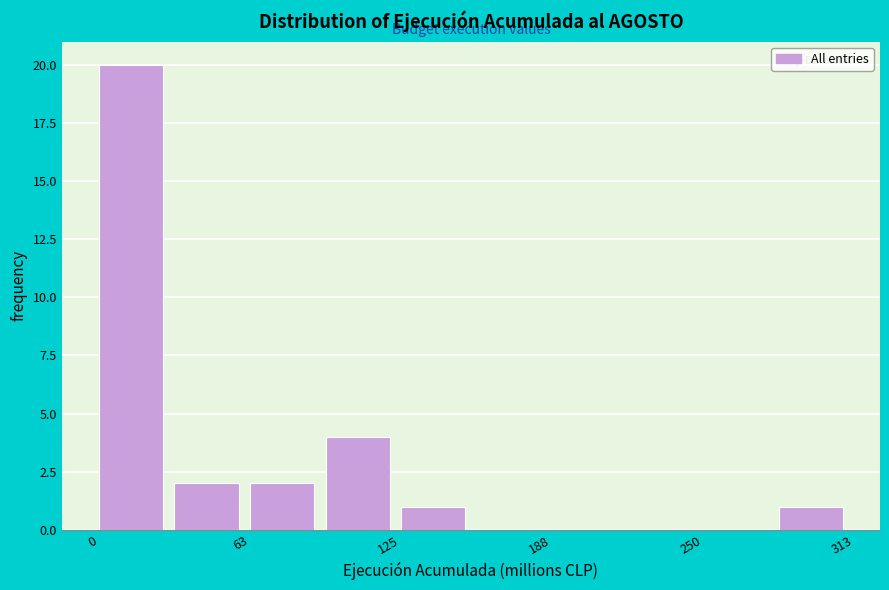

Around what value on the x-axis is the tallest bar? Give the approximate position of its centre, as read against the axis.

10